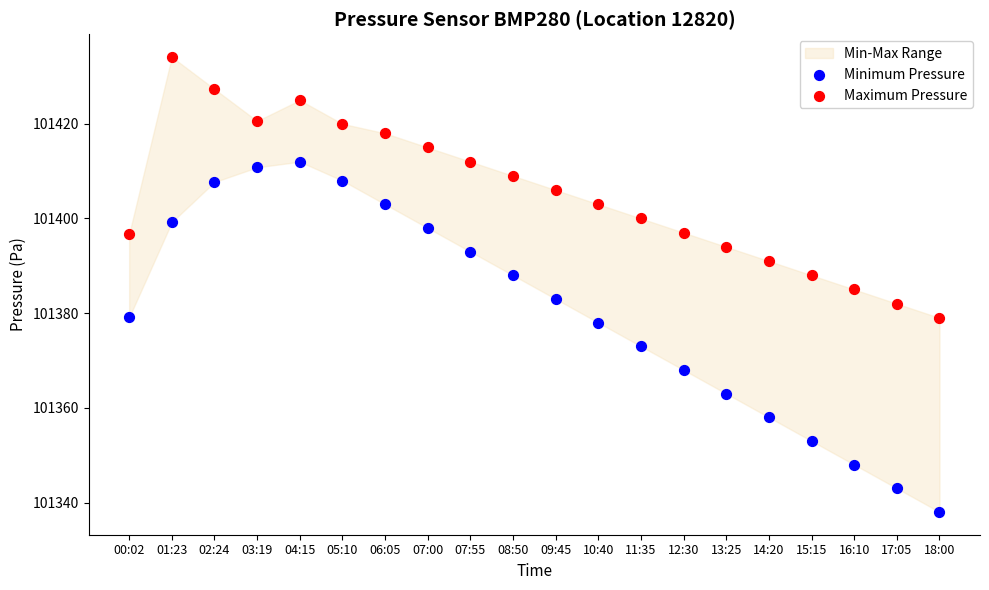

Which series contains the lowest Y value?

Minimum Pressure